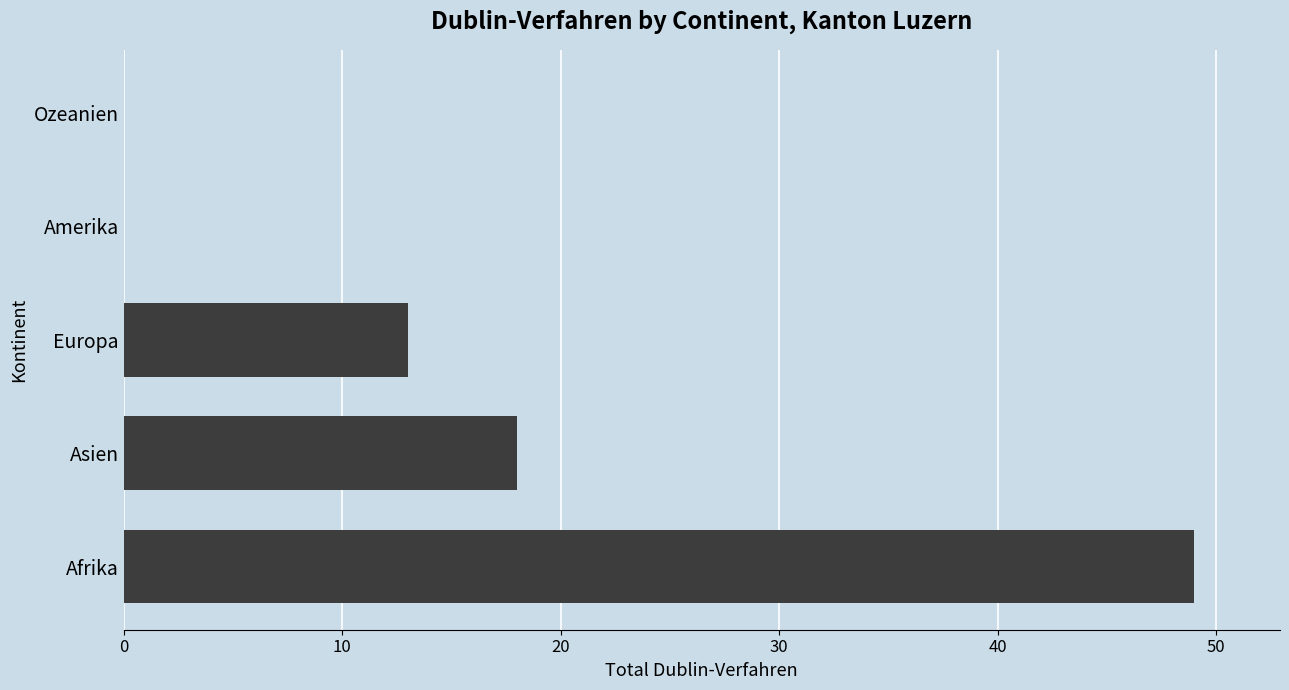

Between Afrika and Asien, which is larger?

Afrika